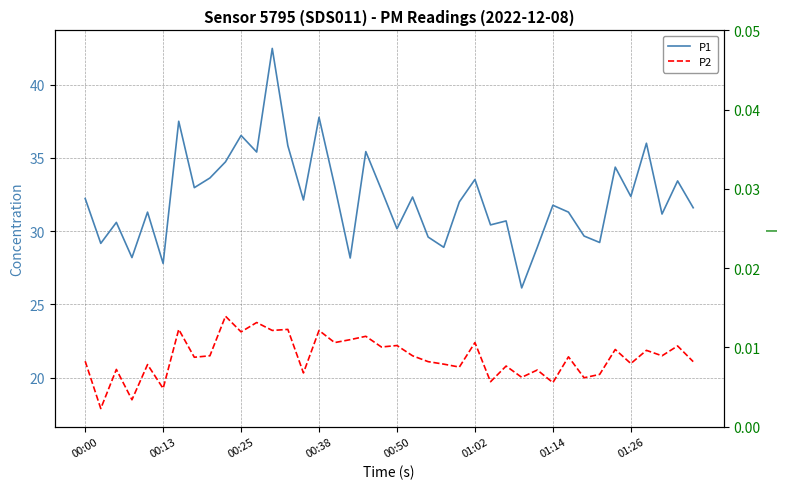

What are all the series names shown in the legend?

P1, P2